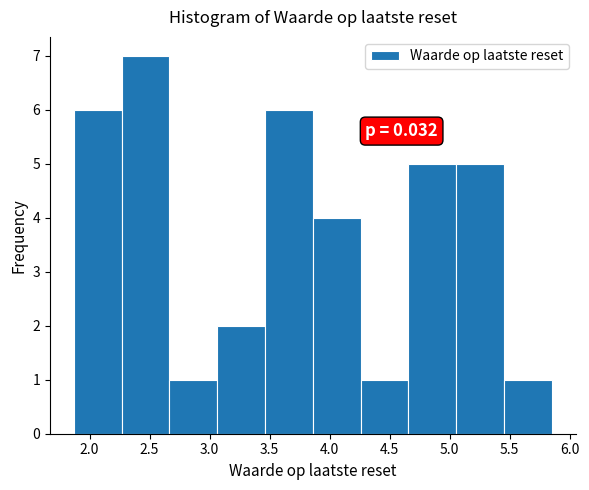

Over which range of the x-axis is the bar tallest?

2.25 to 2.65